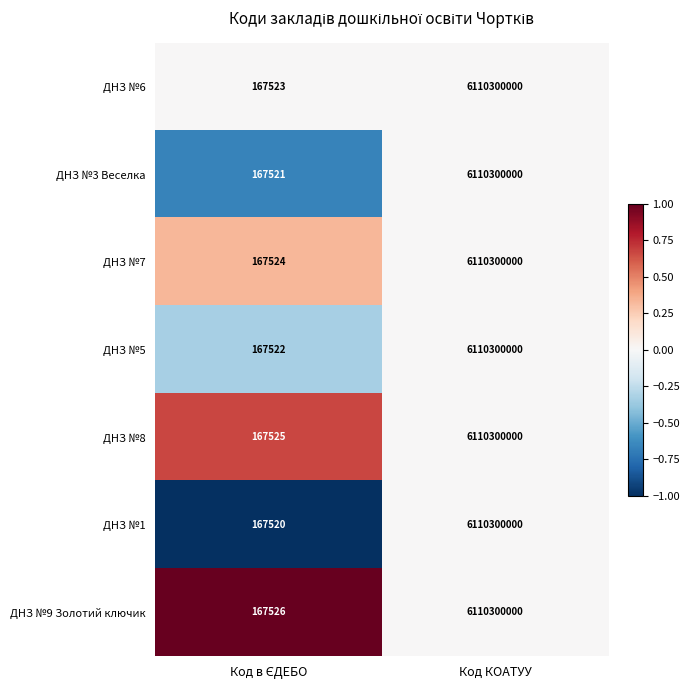

At which category does the chart reach its peak across all series?

Код КОАТУУ